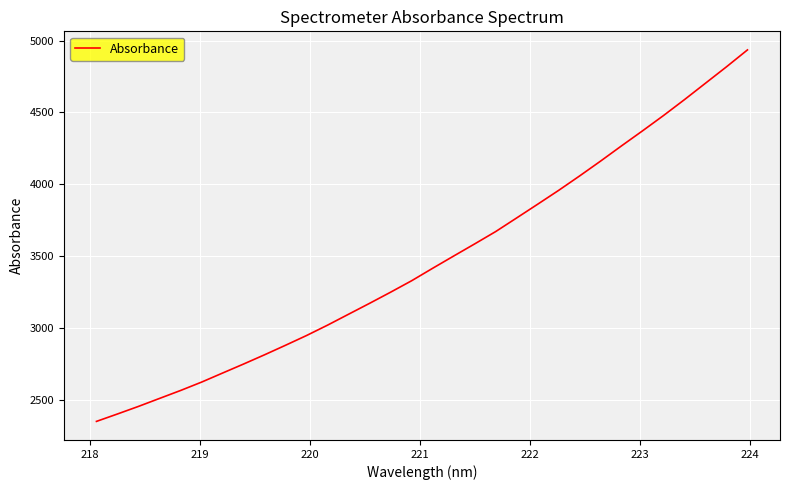

Reading left to right, transcribe all the data shown in this chart.

2348.2	2399.9	2452.7	2508.1	2563.4	2621.8	2684.9	2747.7	2812.2	2878.7	2946.5	3018.8	3094.8	3170.7	3248.2	3327.8	3414.5	3499.6	3584.1	3669.9	3764.9	3860.4	3956.9	4057.4	4160.9	4267.2	4371.6	4478.3	4589.1	4703.2	4817.3	4935.0